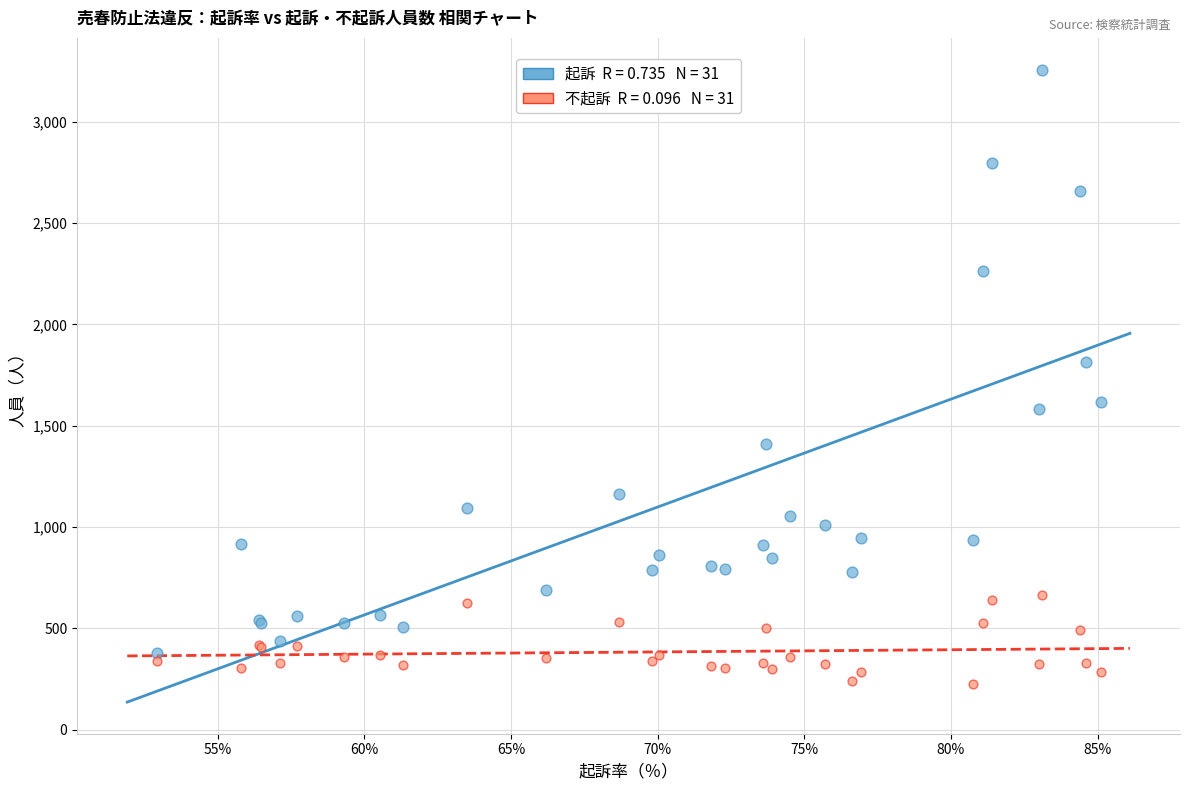

Across all series, what Y value is closest to 1740?

1812